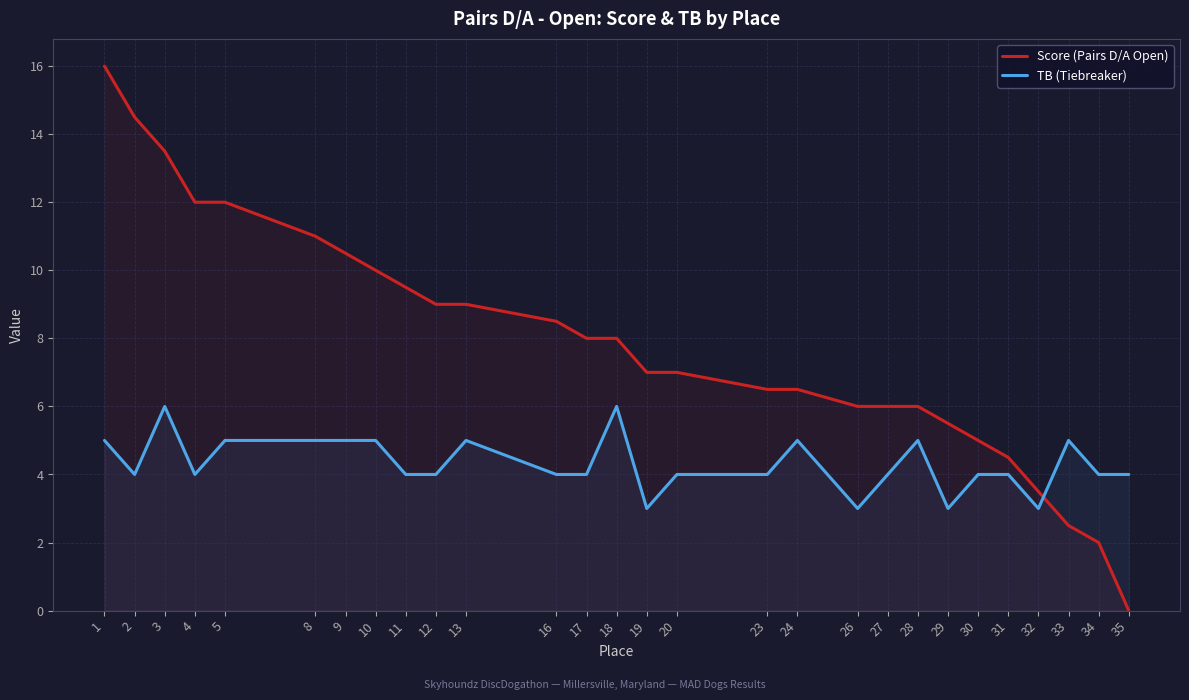

What are all the series names shown in the legend?

Score (Pairs D/A Open), TB (Tiebreaker)